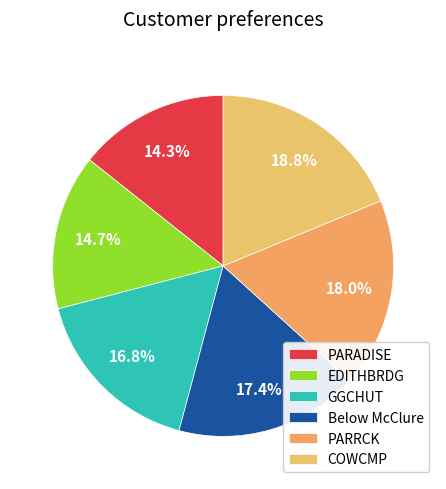

Count the number of slices in the pie.

6